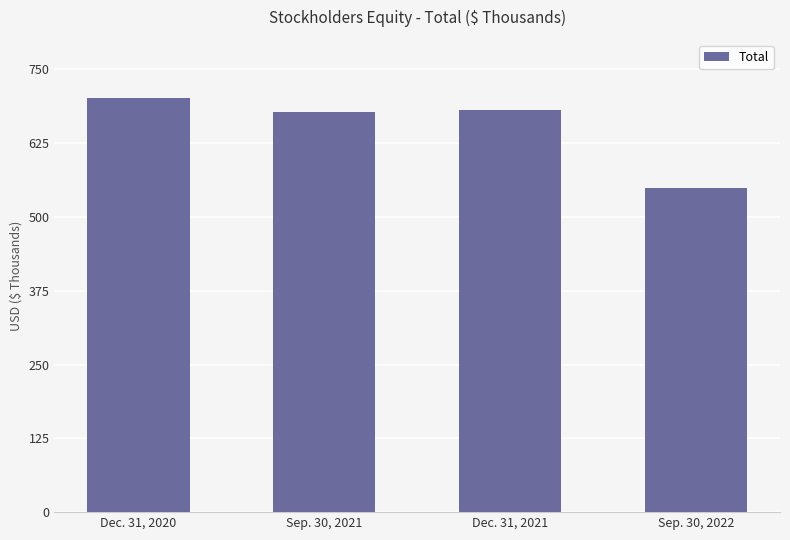

What is the change in value from Dec. 31, 2020 to Sep. 30, 2022?

-152818